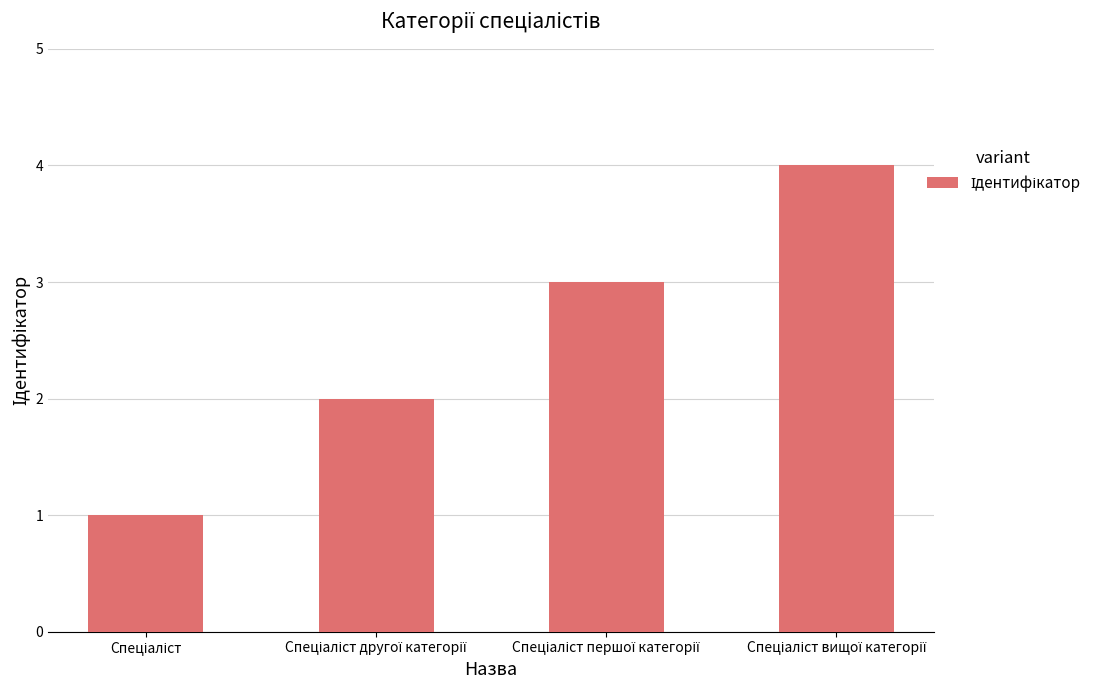

What is the smallest value displayed?

1